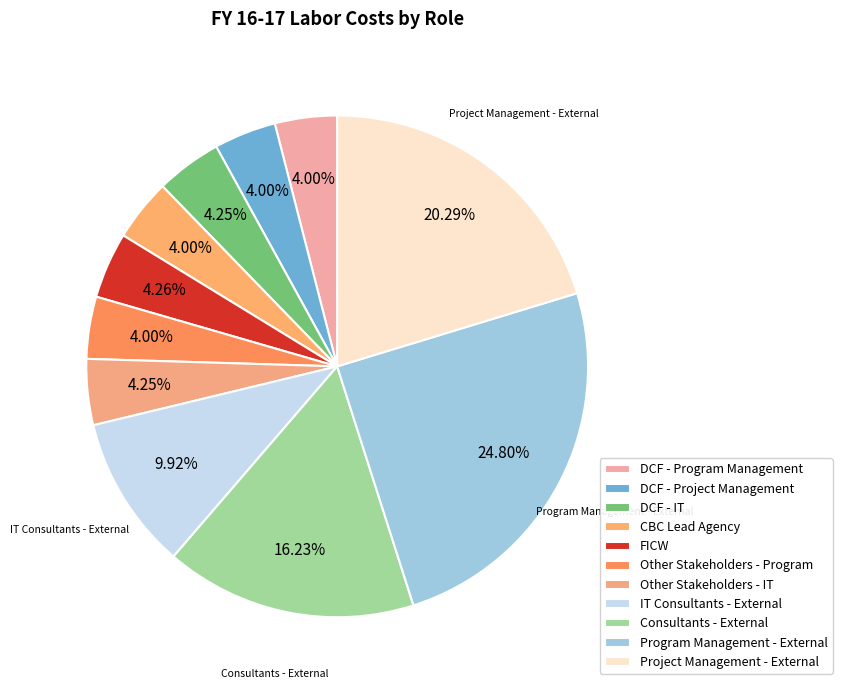

True or false: DCF - IT accounts for 4% of the total.

True